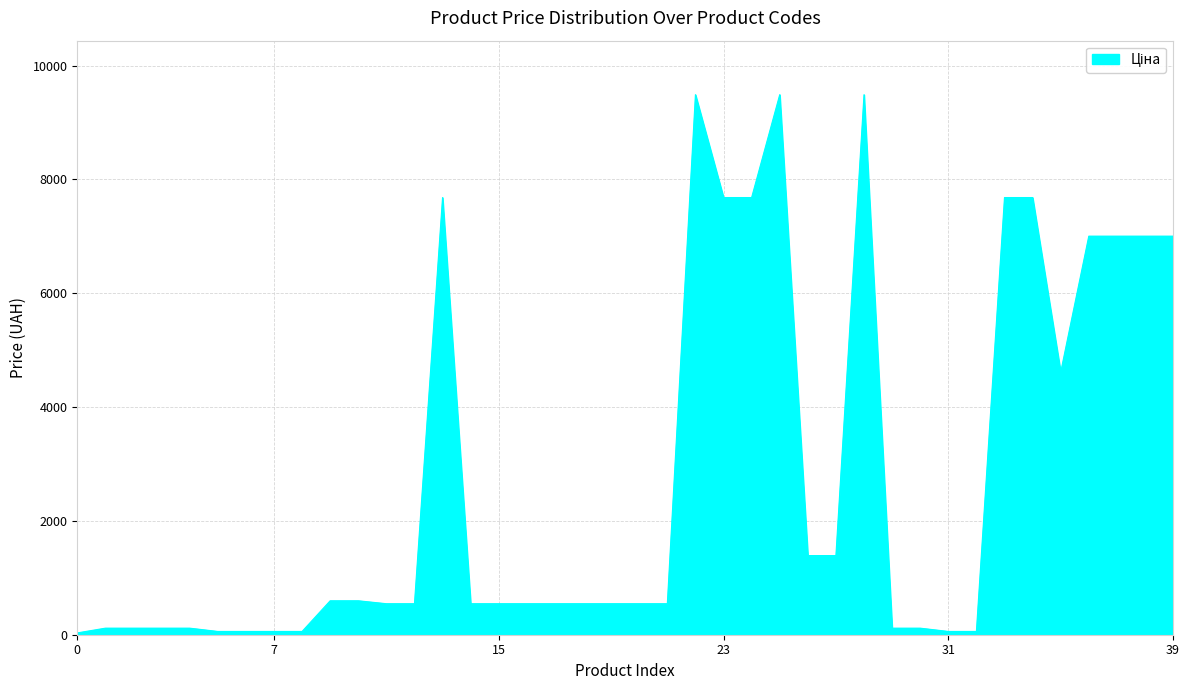

What is the difference between the second highest and minimum values?

9456.2